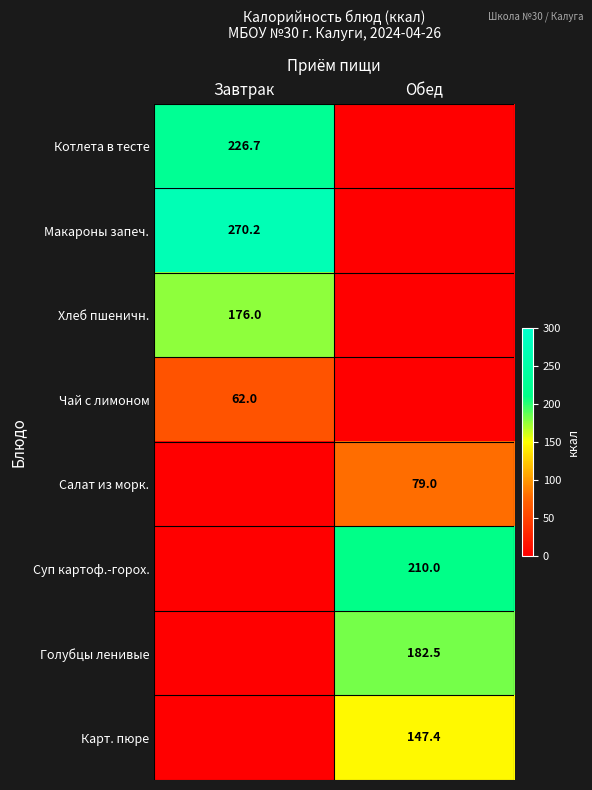

What is the total value across all series at Обед?

618.9